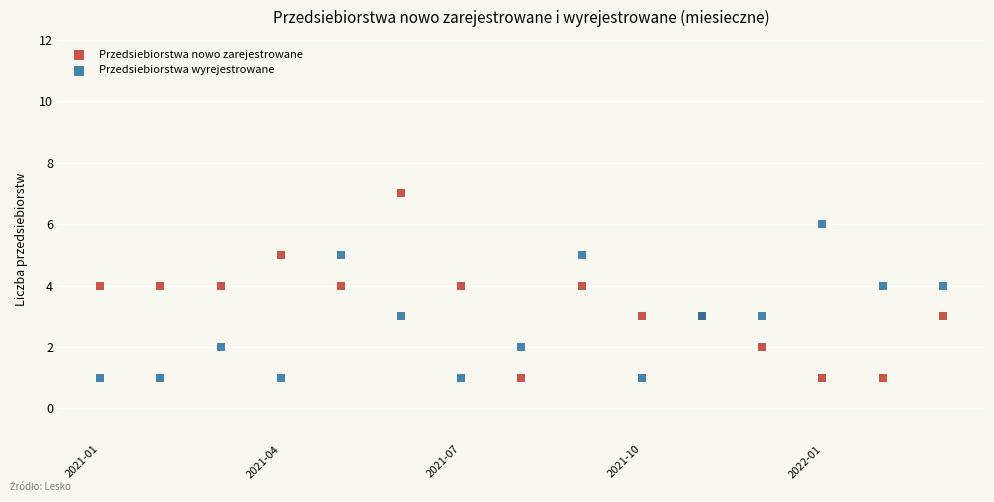

What is the X range (max minus min) for the scatter plot?

14